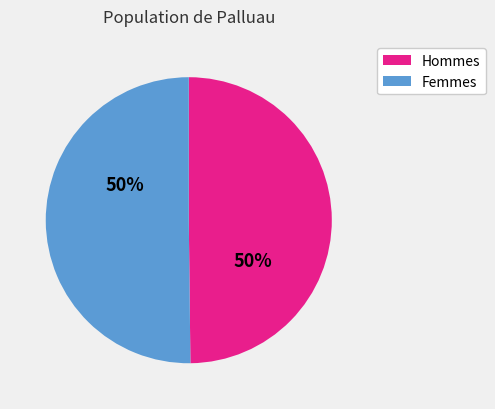

To the nearest percent, what is the average slice percentage?

50%